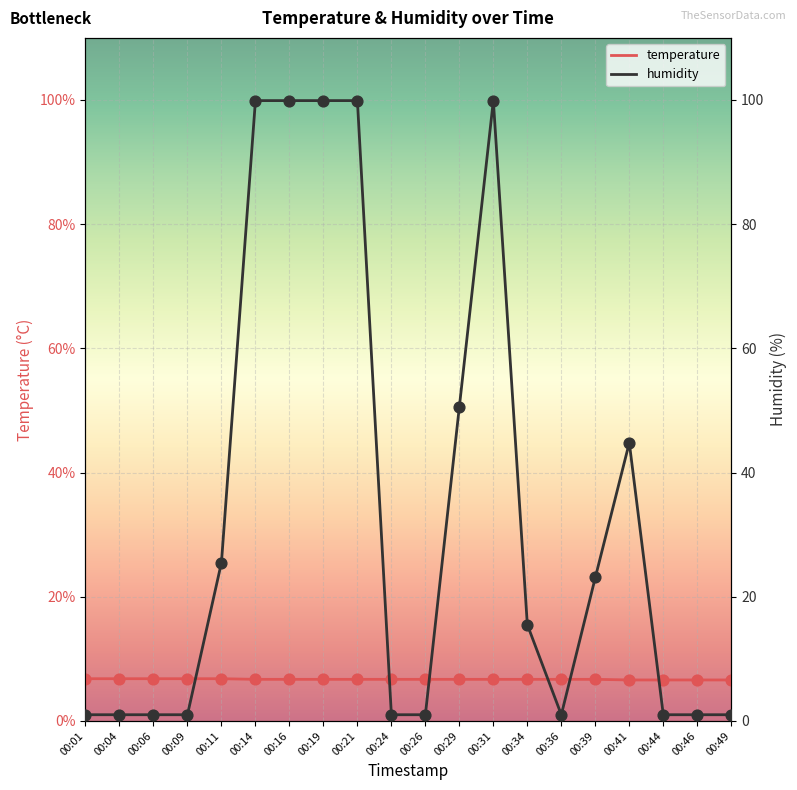

At which category is the sum across all series the highest?

00:14